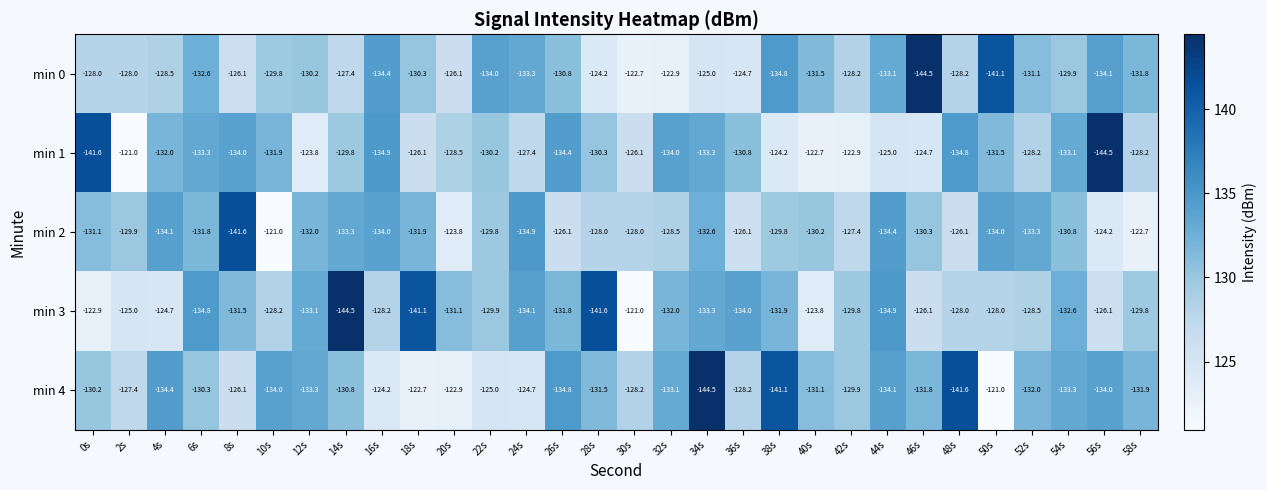

At 12s, list the series in order from largest to smallest.

min 1, min 0, min 2, min 3, min 4